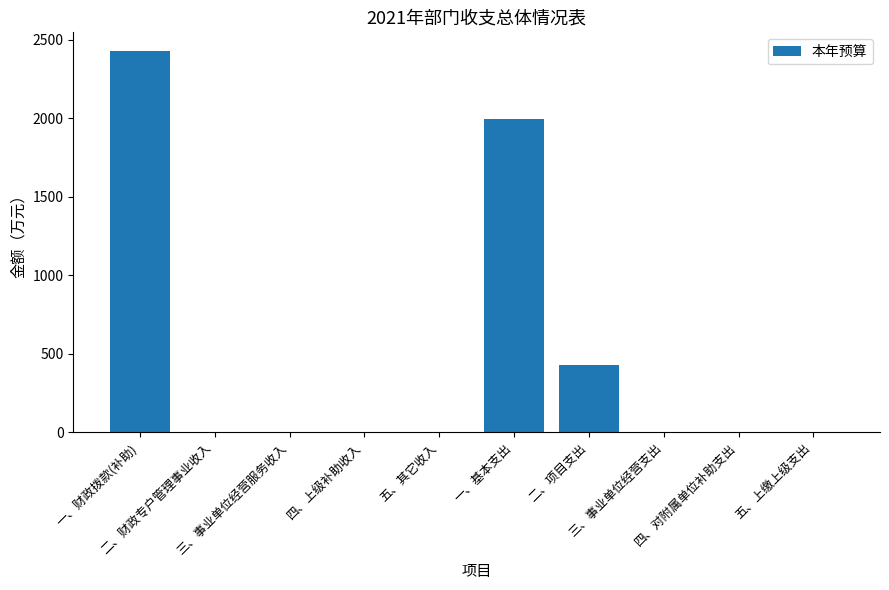

Are the bars horizontal?

No